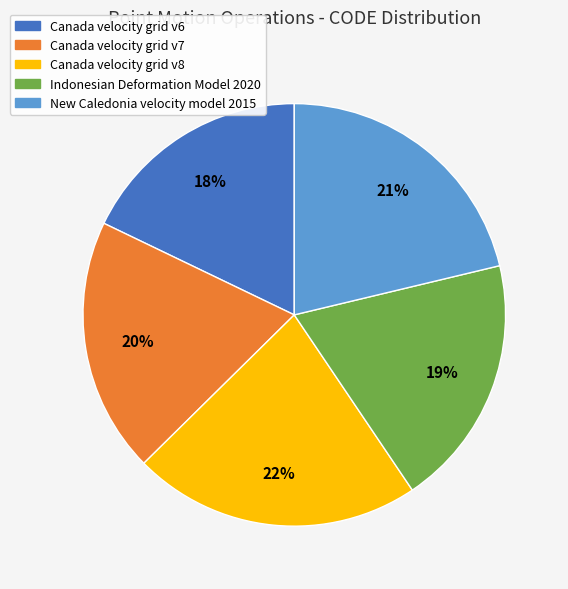

Count the number of slices in the pie.

5